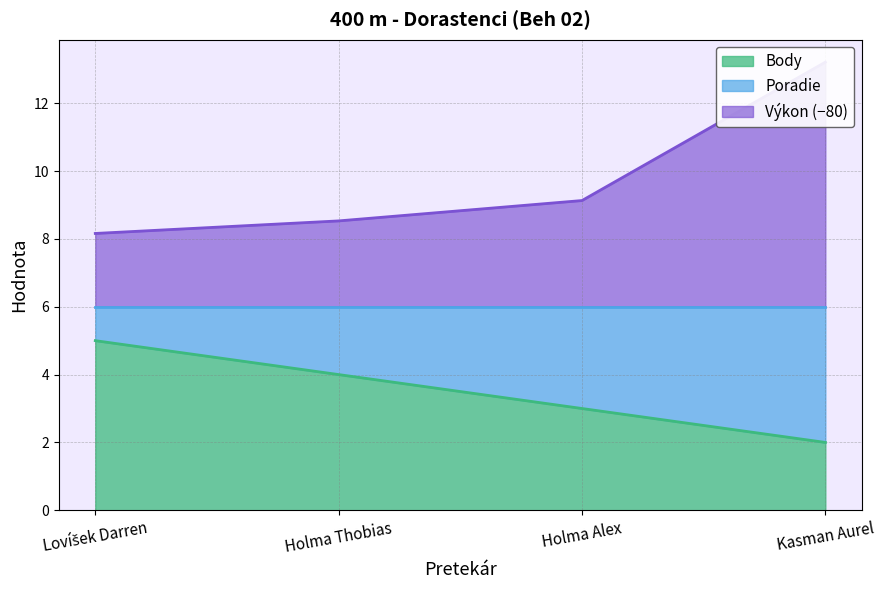

Count the number of categories in the chart.

4